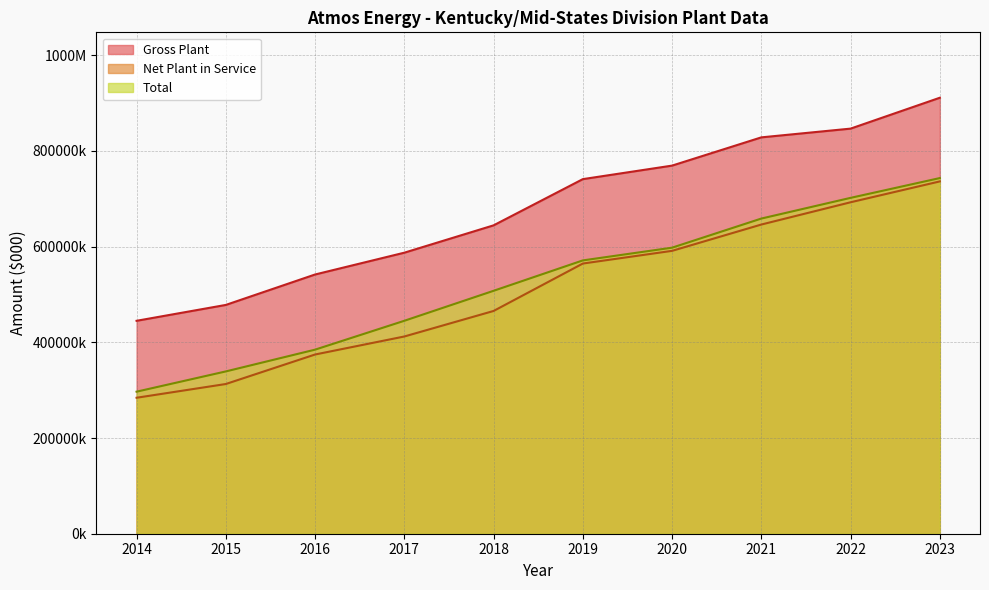

What is the value of the Gross Plant point at the 3rd from the left?

541795.0